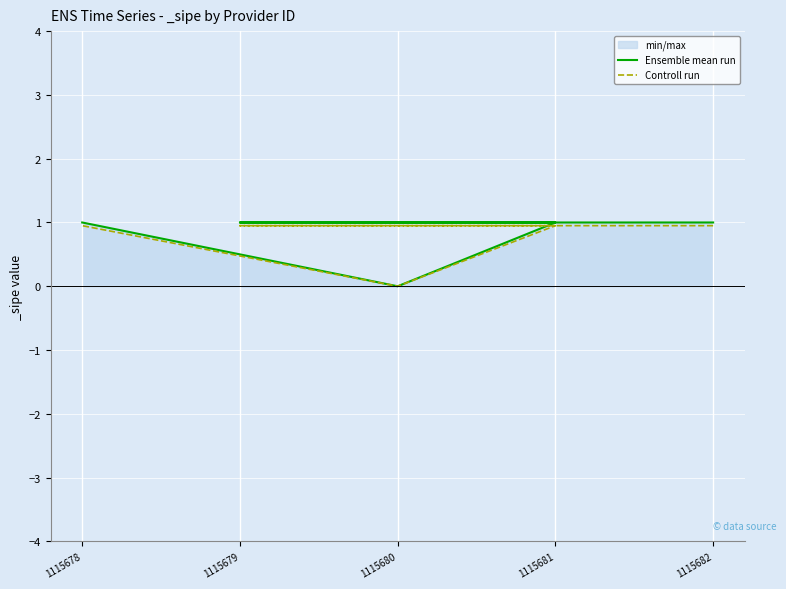

The value of Ensemble mean run at 1115679 is 0.2. True or false?

False